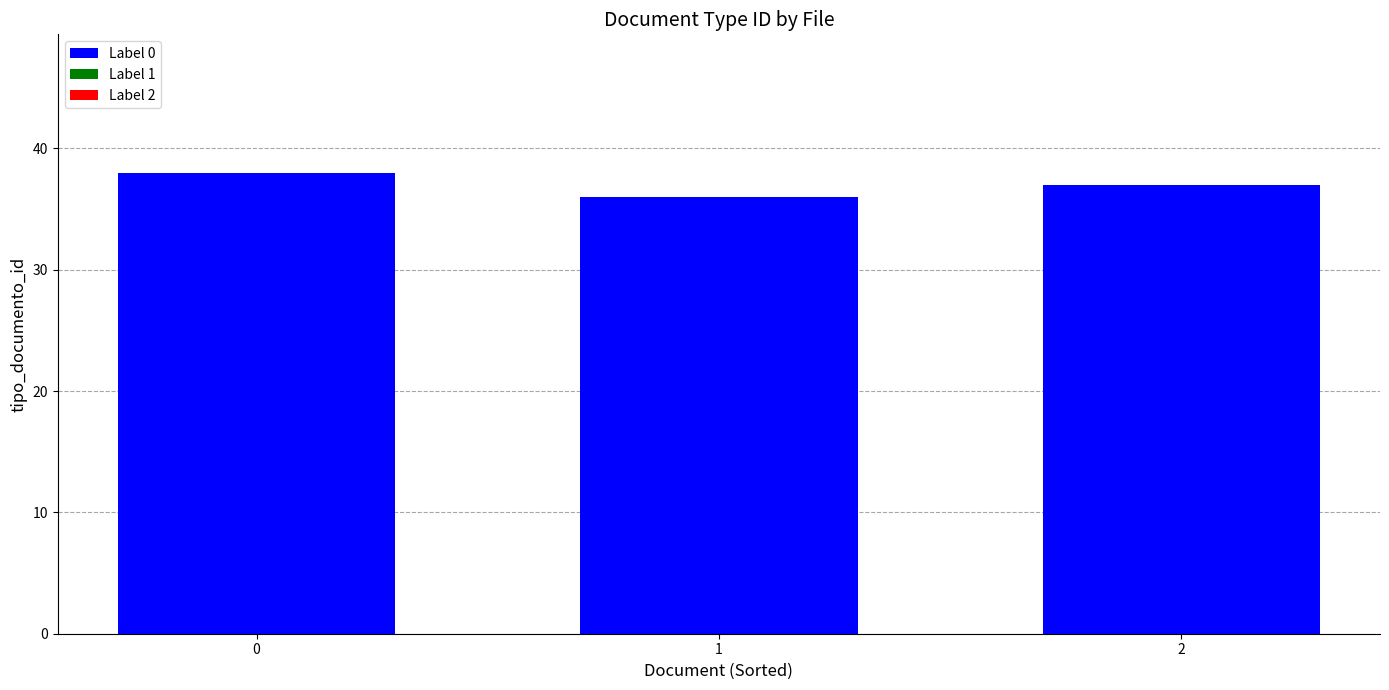

Is it true that the value at 0 is 57?

False